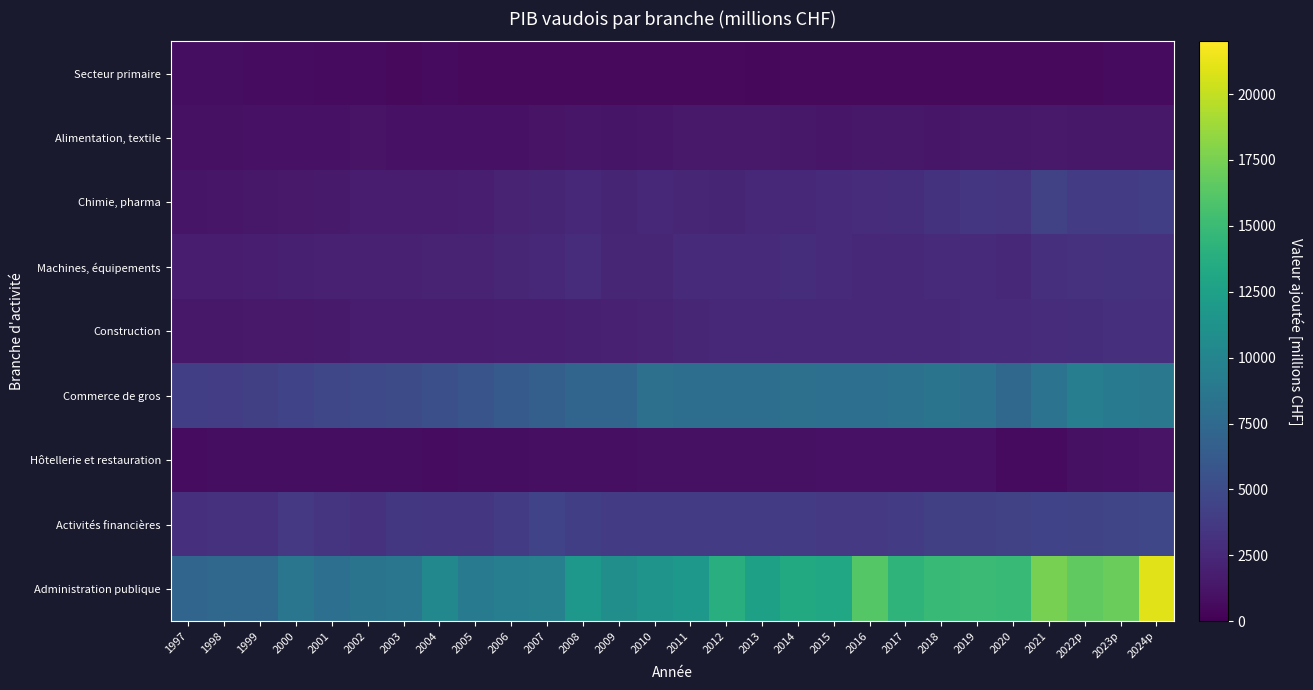

At how many categories does at least one series exceed 13139?

11